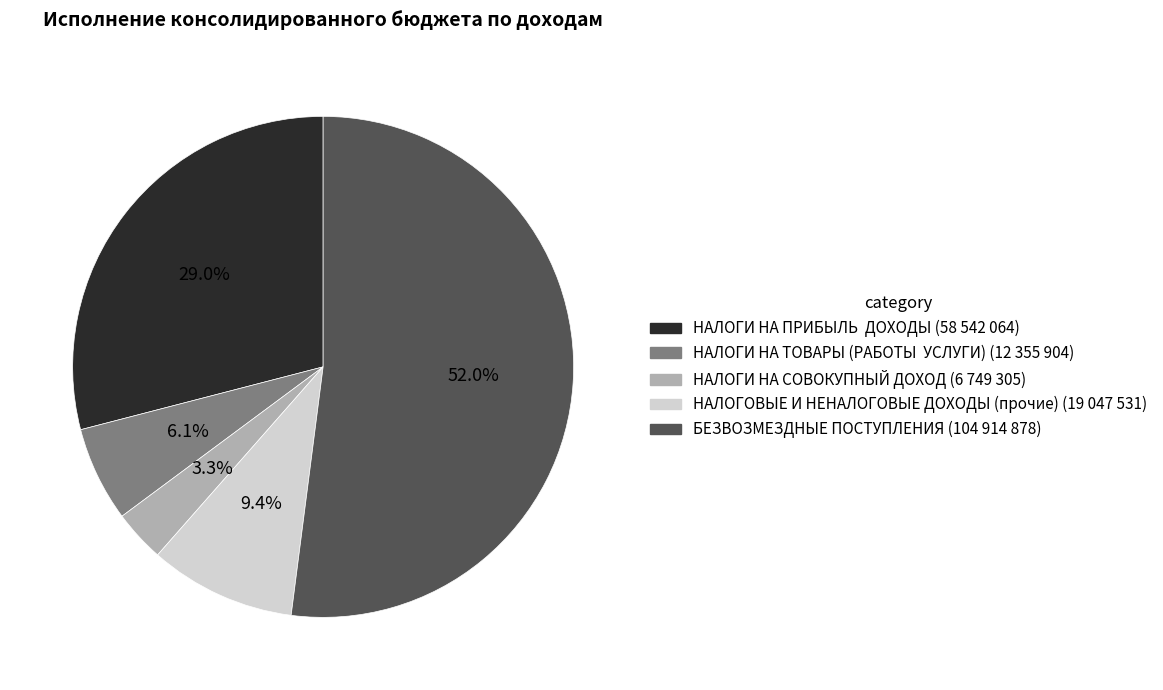

Is there any slice that represents more than half of the pie?

Yes